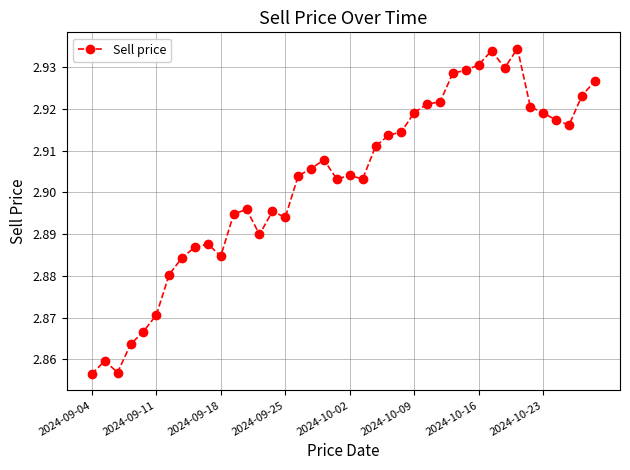

Count the values in the range 2 to 3.

40